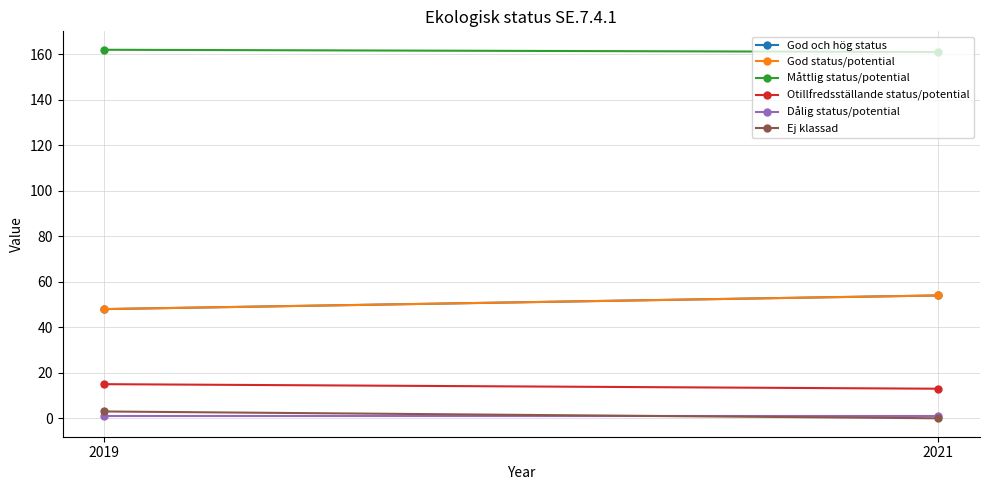

How many lines are shown in the chart?

6